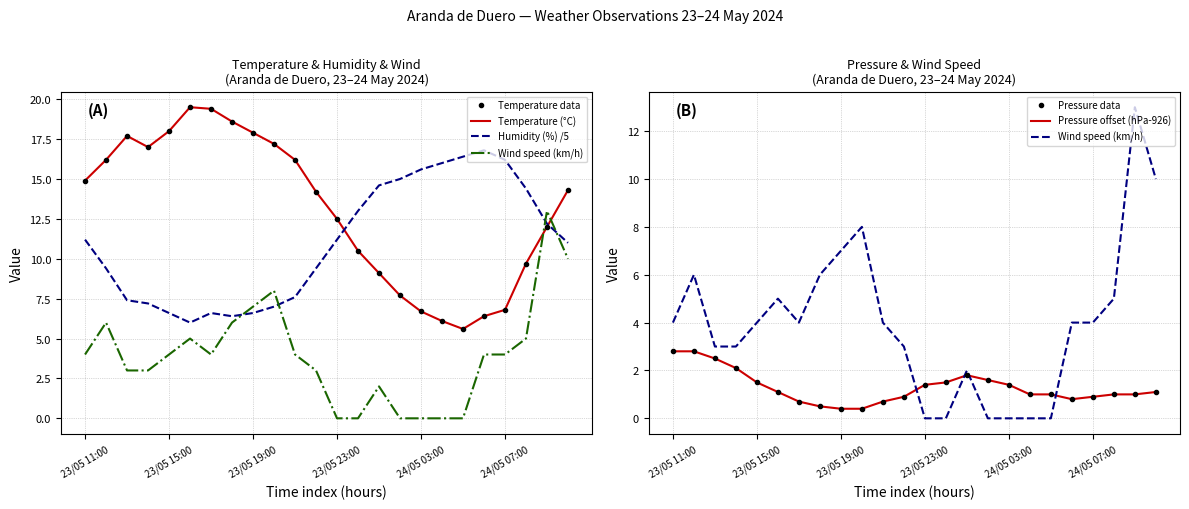

How many values in the Pressure offset (hPa-926) series are below 1?

8